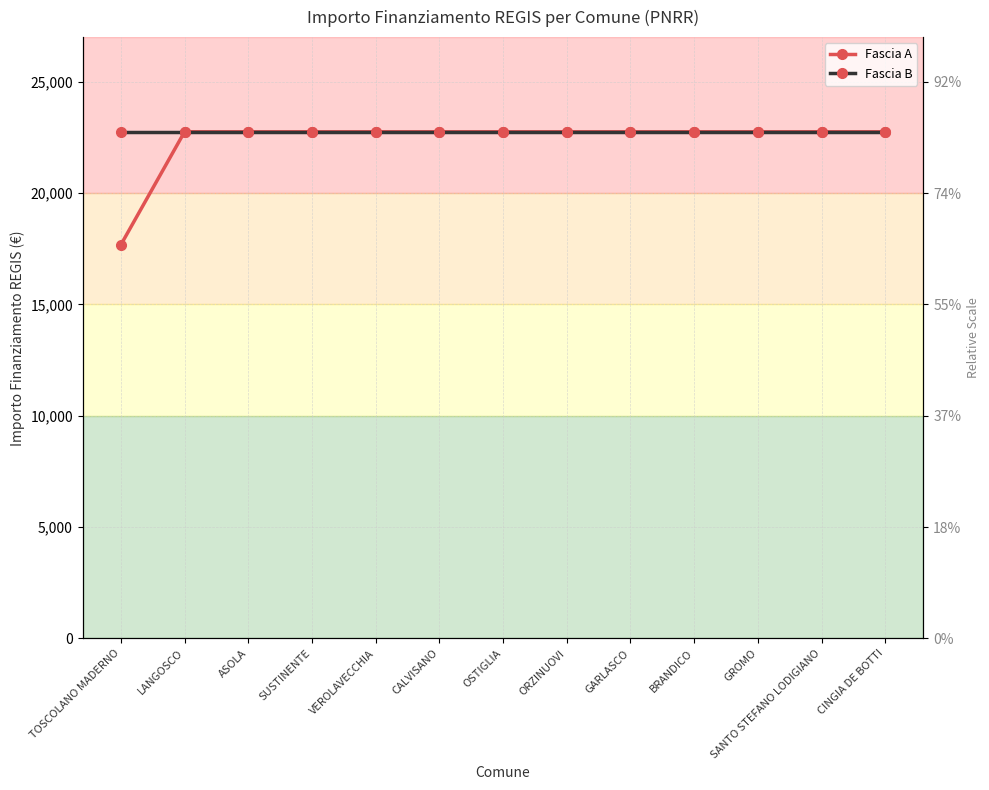

What is the difference between the maximum and minimum values in the Fascia A series?

5075.2